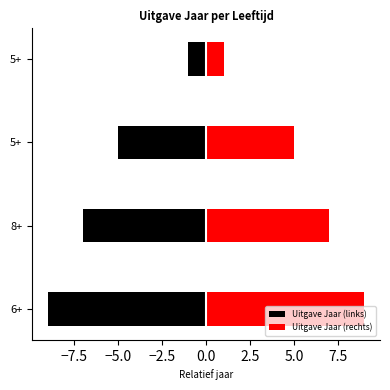

At 8+, list the series in order from smallest to largest.

Uitgave Jaar (links), Uitgave Jaar (rechts)